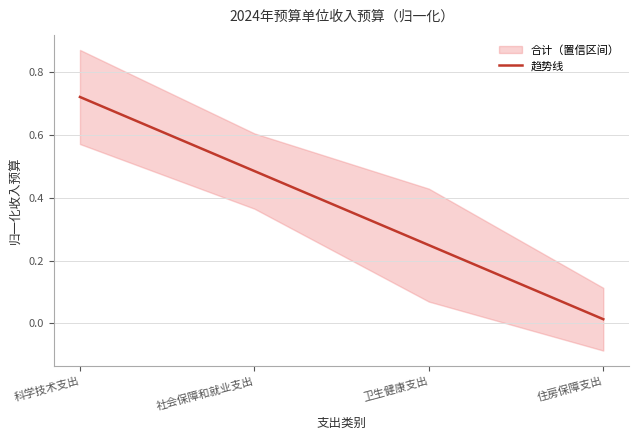

Is it true that the value at 科学技术支出 is 0.7?

True